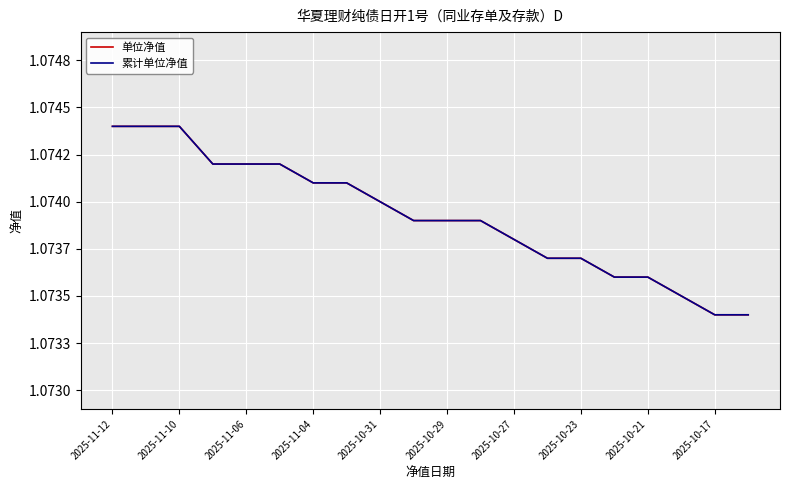

What is the greatest value displayed?

1.1